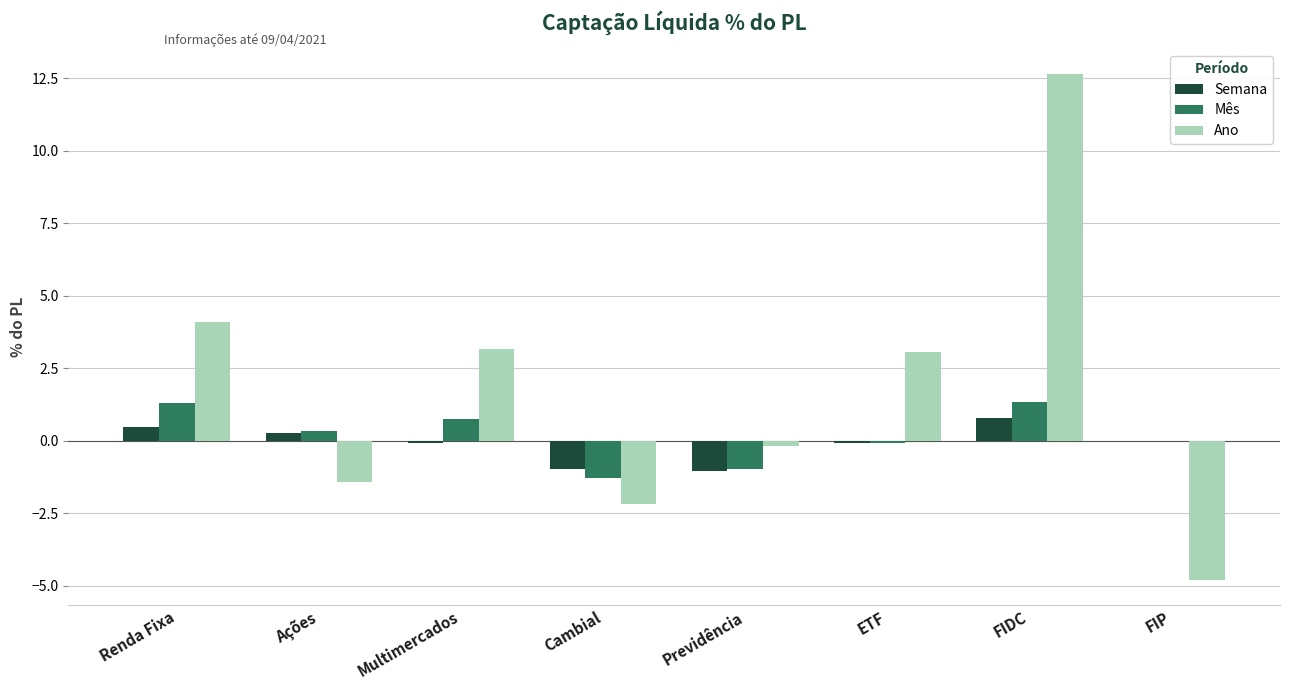

Is the value of Semana at FIDC greater than the value of Mês at FIP?

Yes